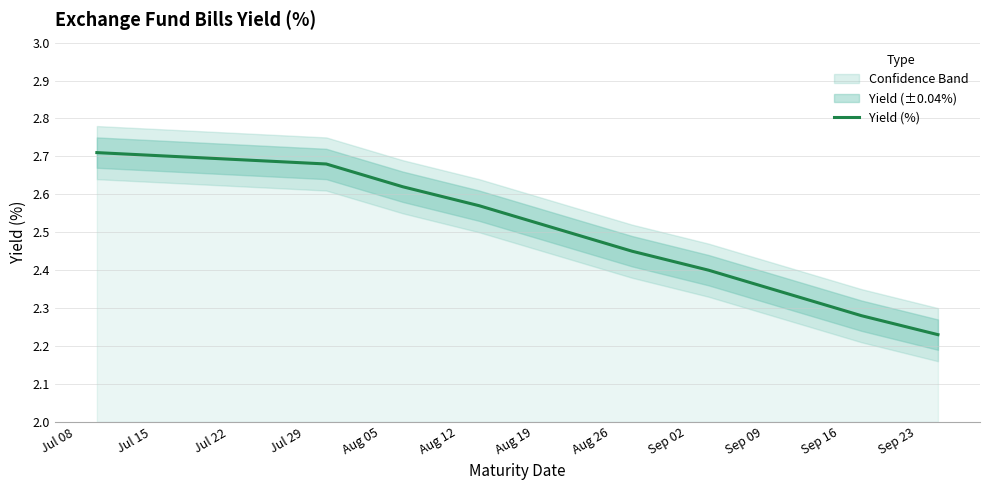

Between Sep 02 and Aug 12, which is larger?

Aug 12